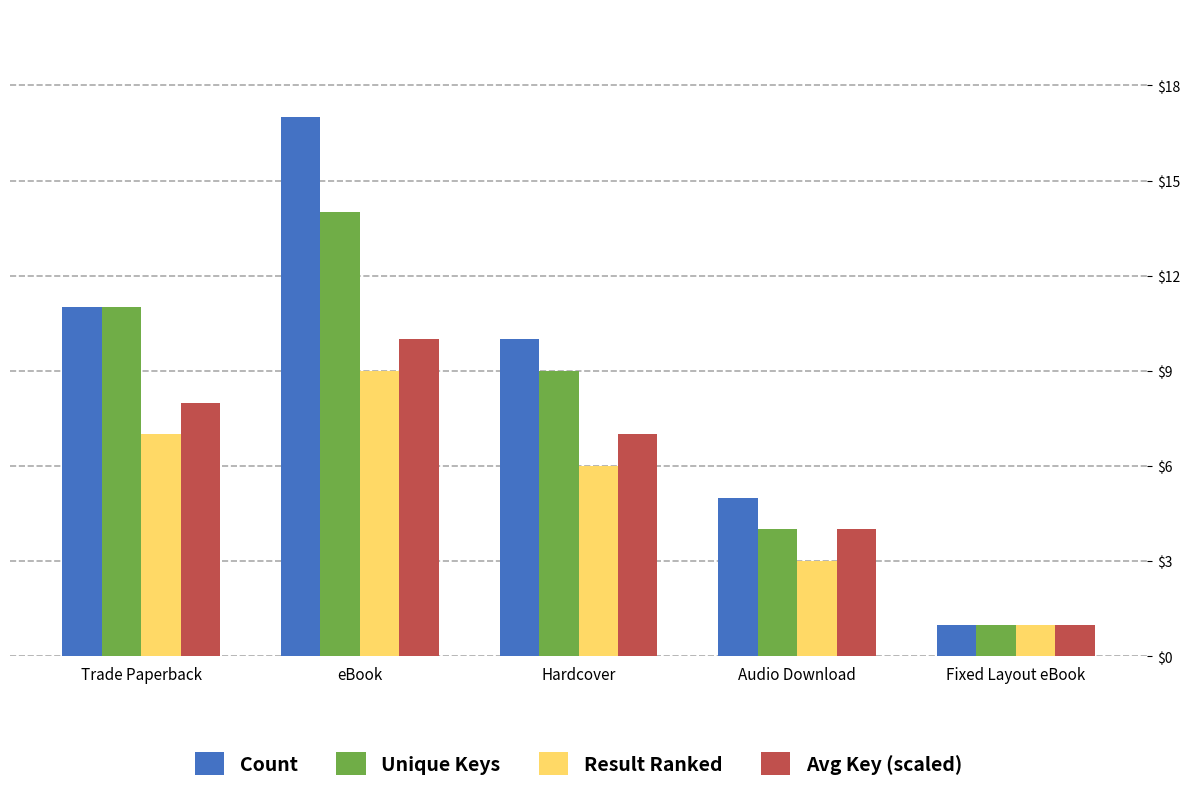

What is the label of the 5th bar from the right?

Trade Paperback